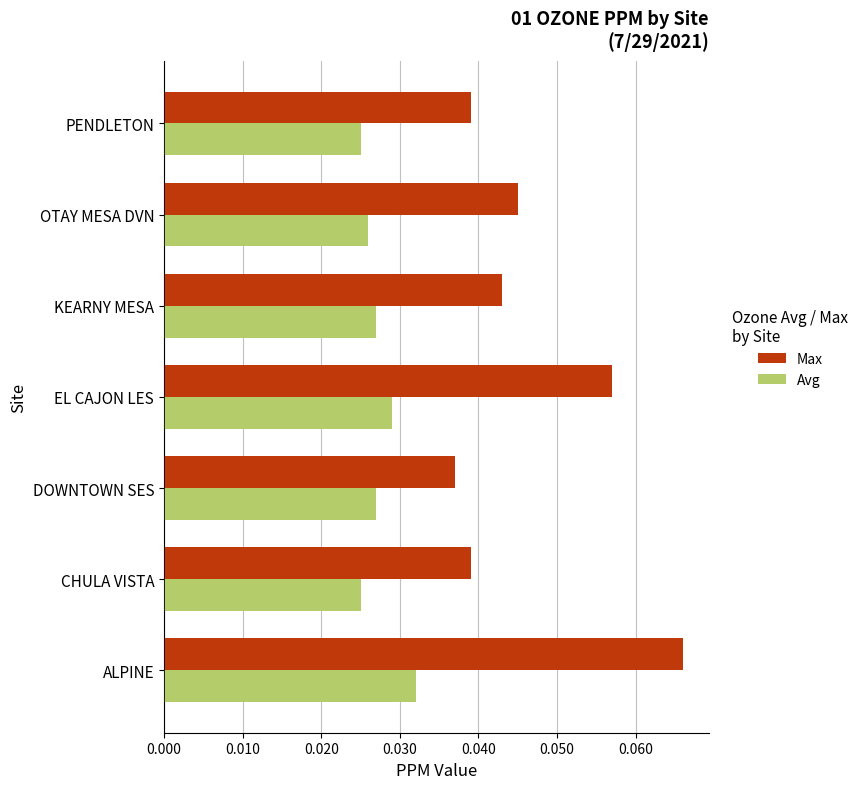

What is the sum of all Max values?

0.3